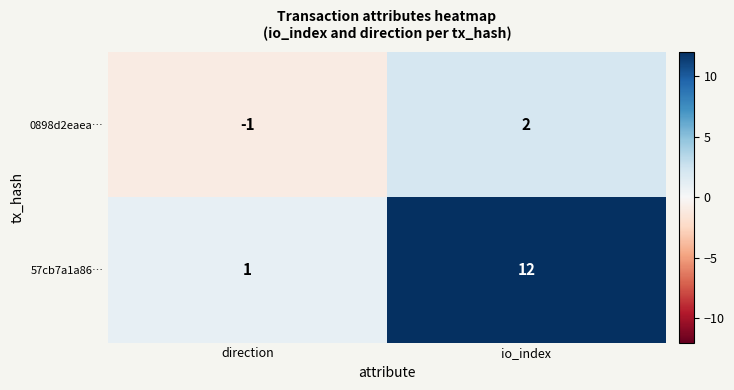

At which category does the chart reach its peak across all series?

io_index